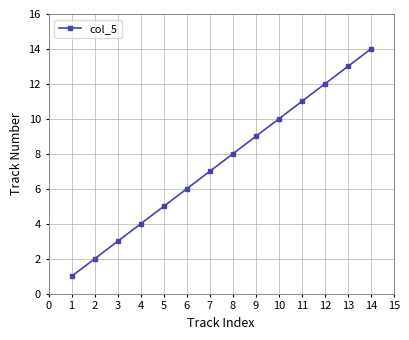

List the labels in order of value, largest first.

14, 13, 12, 11, 10, 9, 8, 7, 6, 5, 4, 3, 2, 1